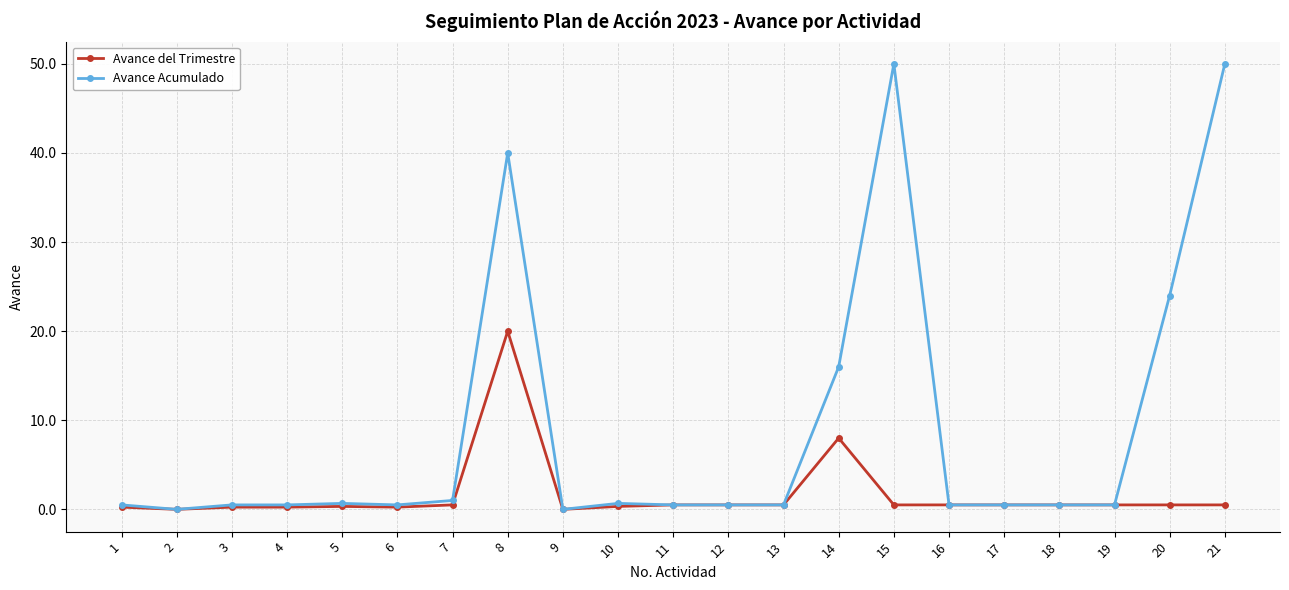

How many lines are shown in the chart?

2